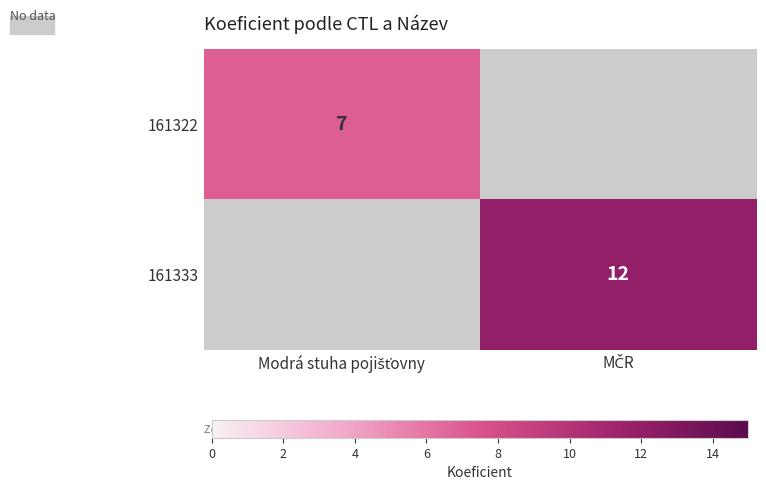

Count the number of categories in the chart.

2